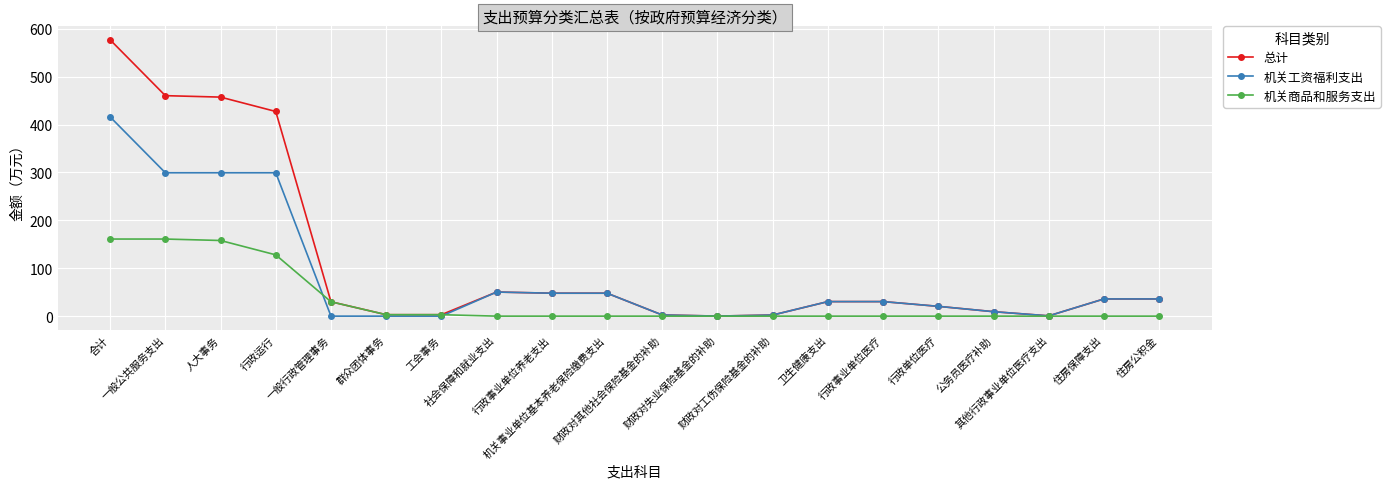

What are all the series names shown in the legend?

总计, 机关工资福利支出, 机关商品和服务支出